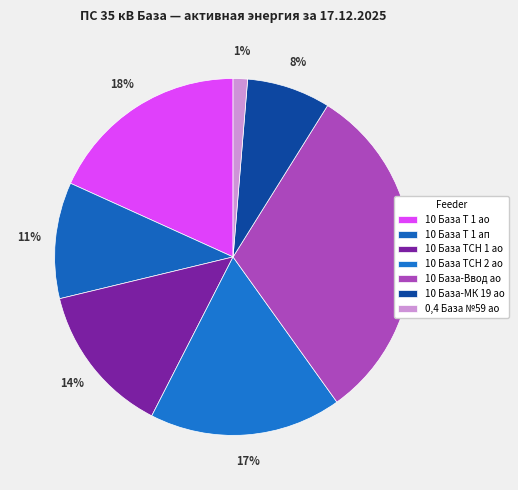

Count the number of slices in the pie.

7